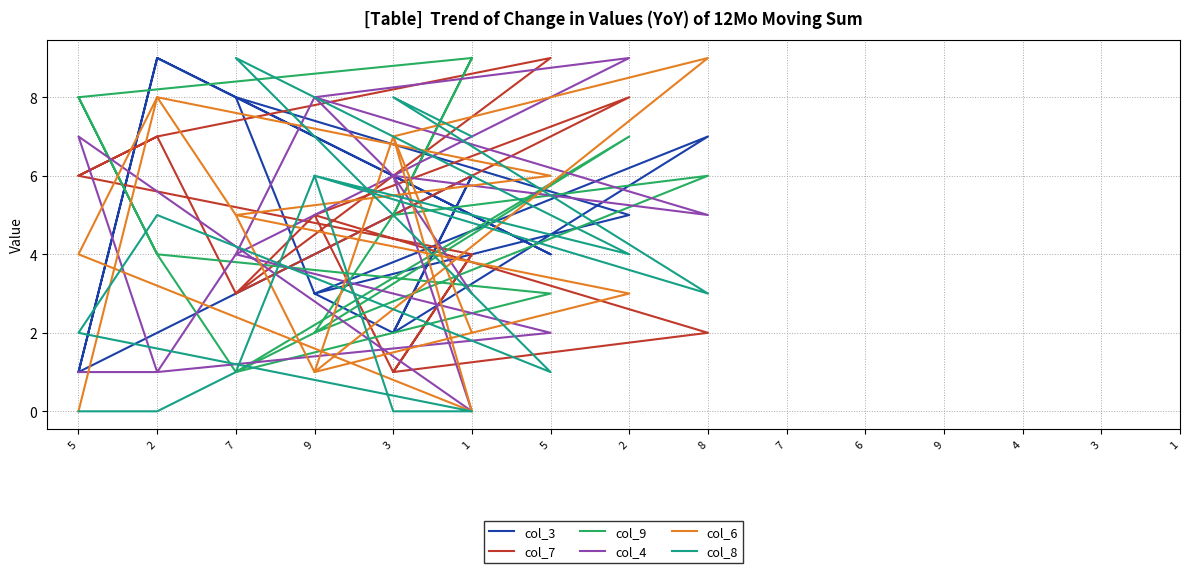

True or false: col_3 and col_7 cross at least once.

True